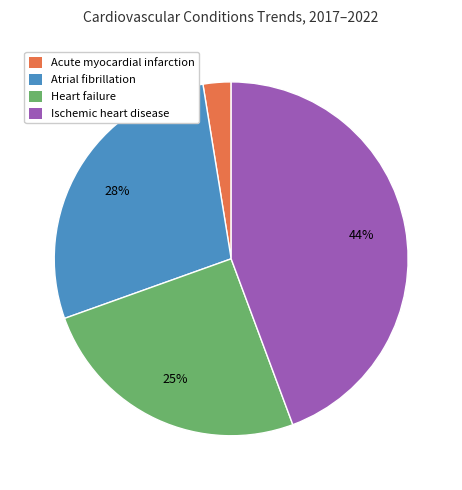

Rank the categories by value from highest to lowest.

Ischemic heart disease, Atrial fibrillation, Heart failure, Acute myocardial infarction